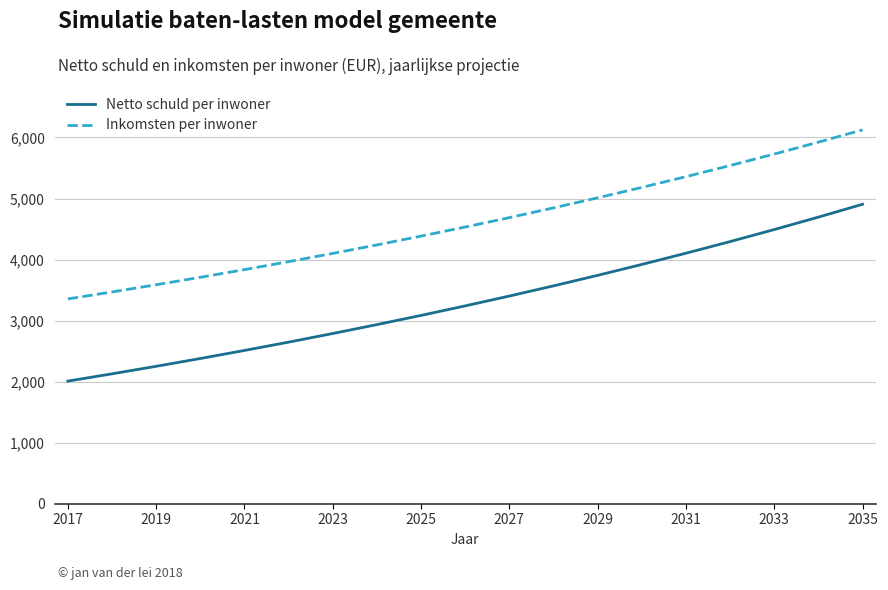

What is the greatest value displayed?

6124.9